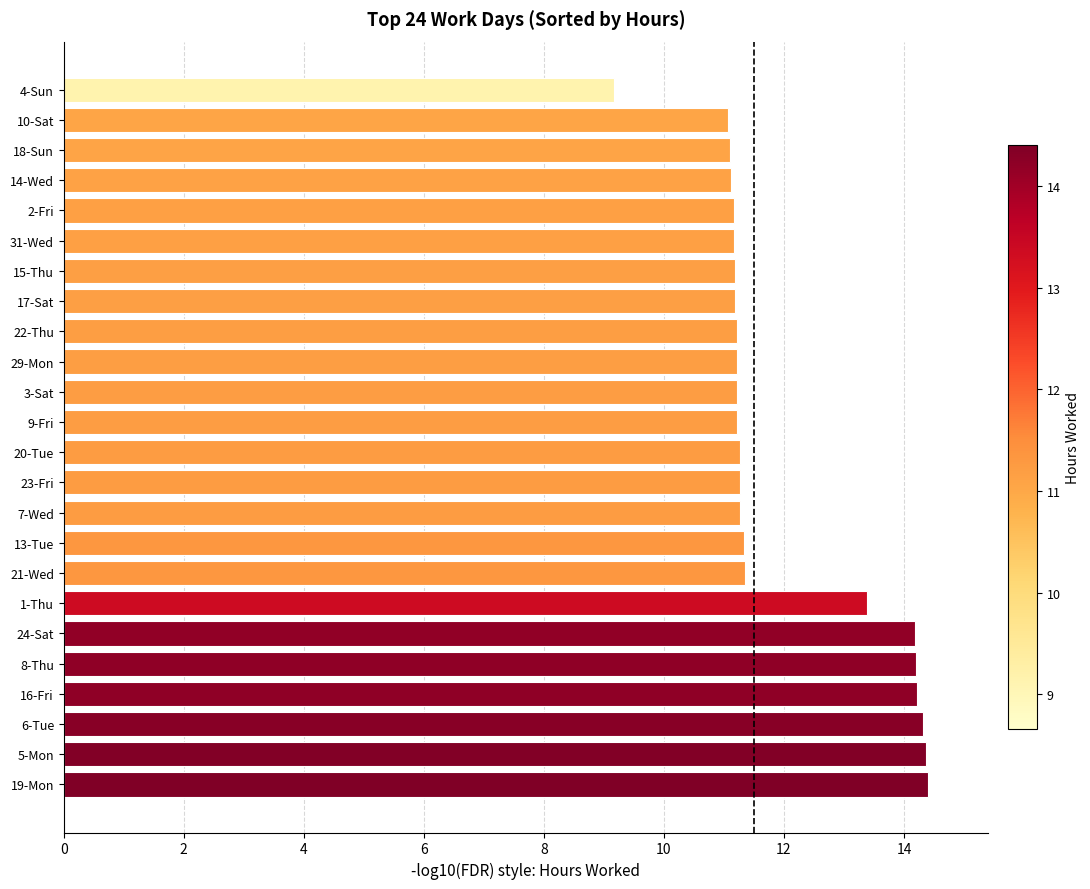

Does the chart contain any negative values?

No